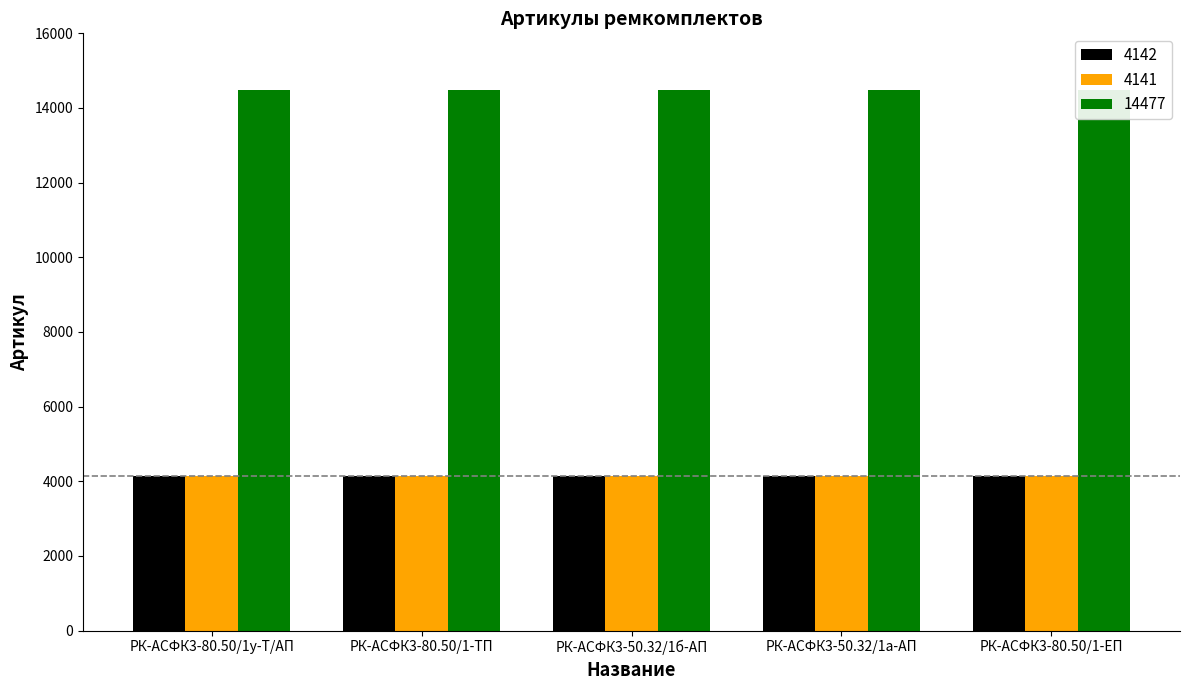

The 4141 series shows 4141 at РК-АСФК3-50.32/1б-АП. True or false?

True